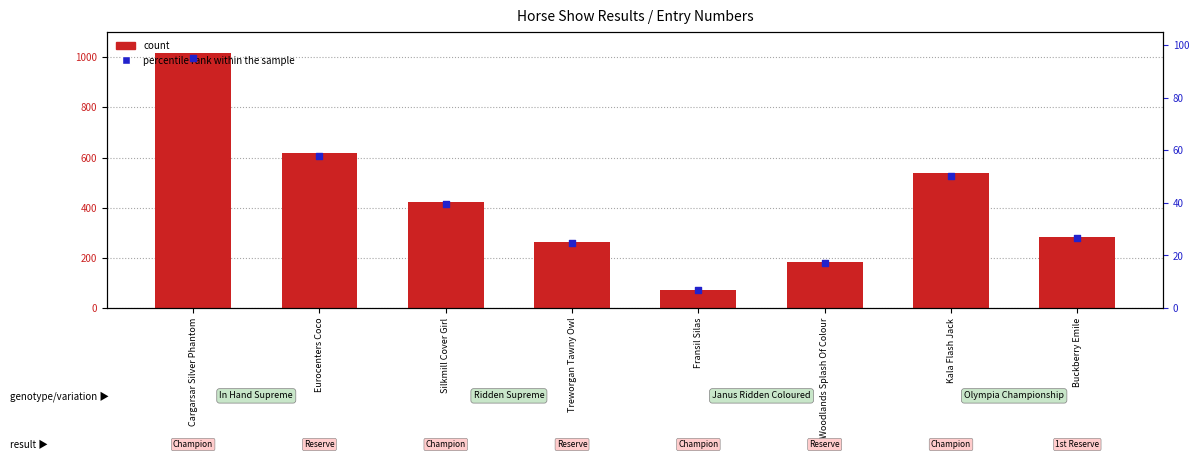

At how many categories does at least one series exceed 401?

4